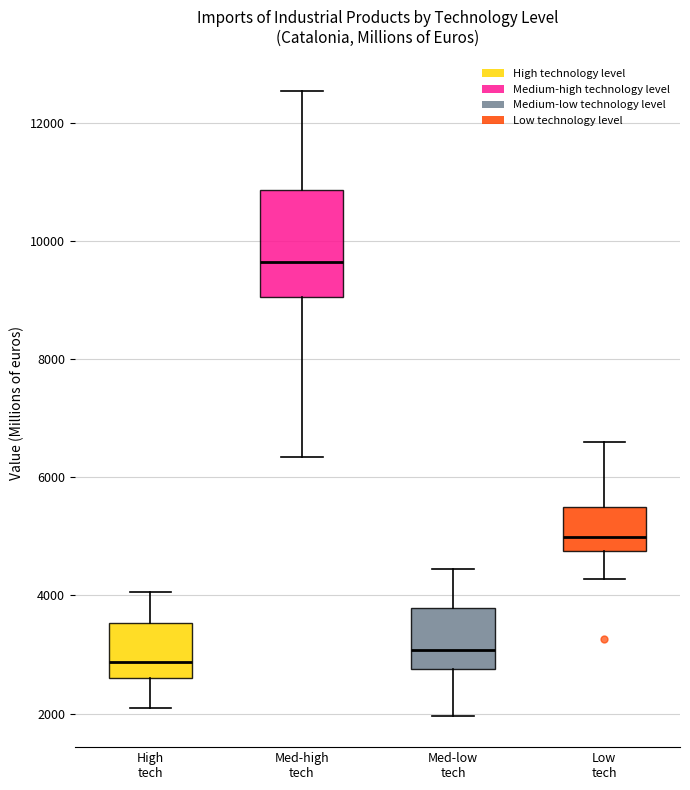

Where is the lower edge of the box for Med-low tech on the y-axis? The values are not printed on the chart, so give them approximately, as read against the axis.

2800